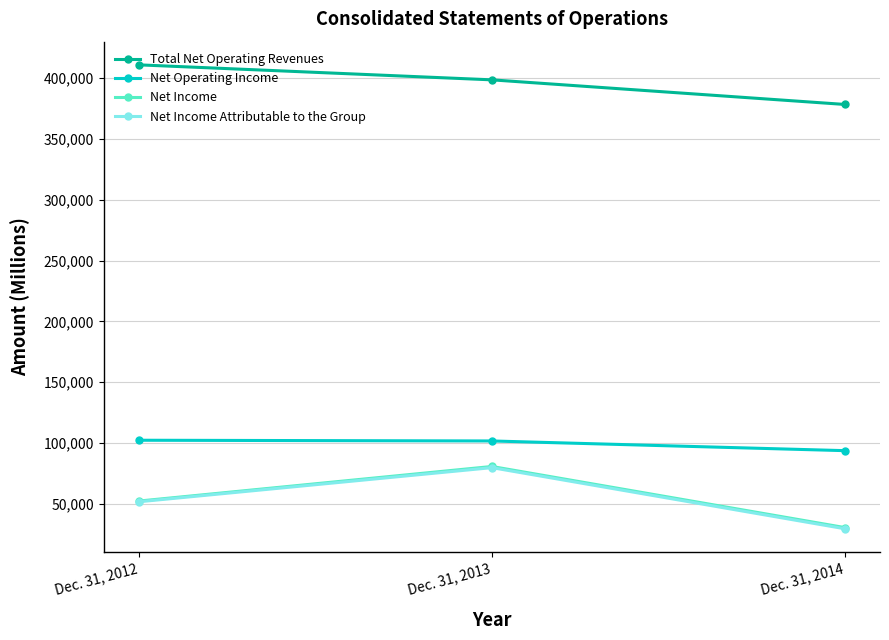

What is the maximum value for Net Income Attributable to the Group?

79839